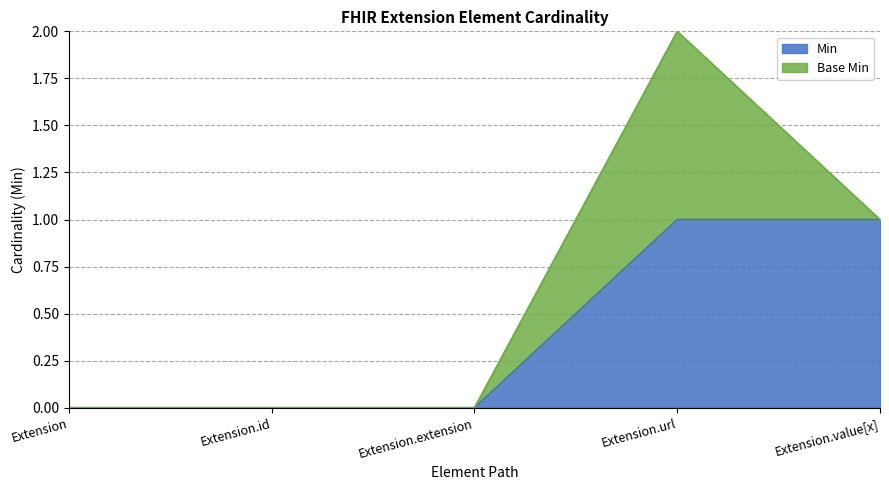

True or false: Min has a value of 0 at Extension.extension.

True